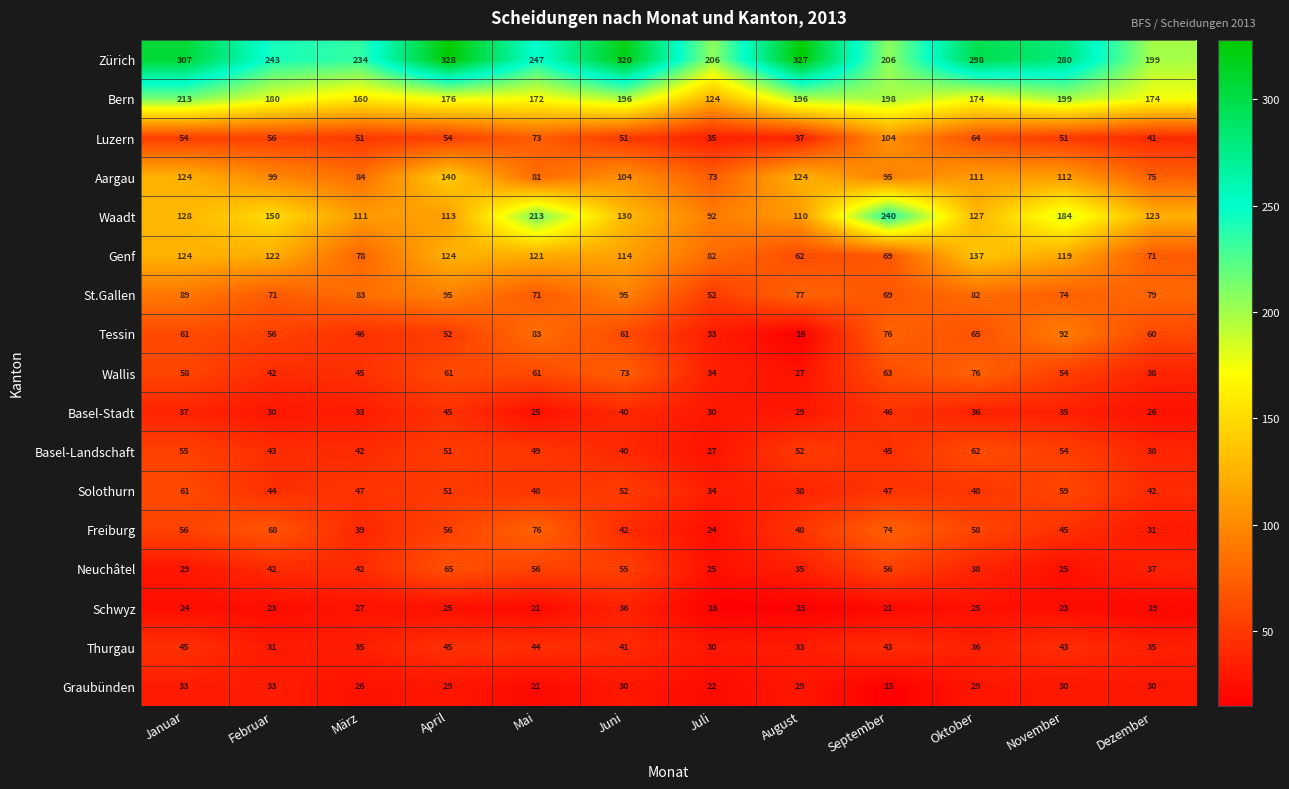

What is the difference between the second highest and minimum values in the Neuchâtel series?

31